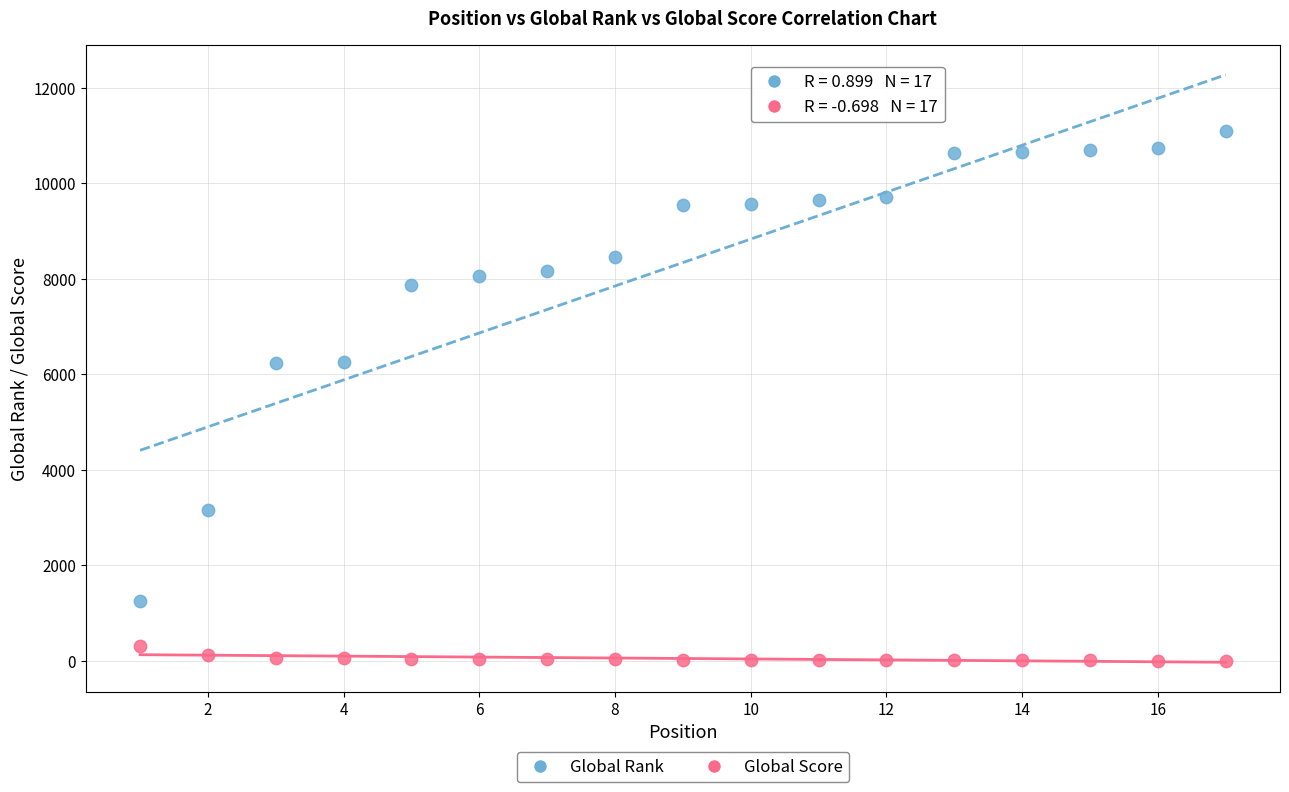

Which series has the widest spread of Y values?

Global Rank